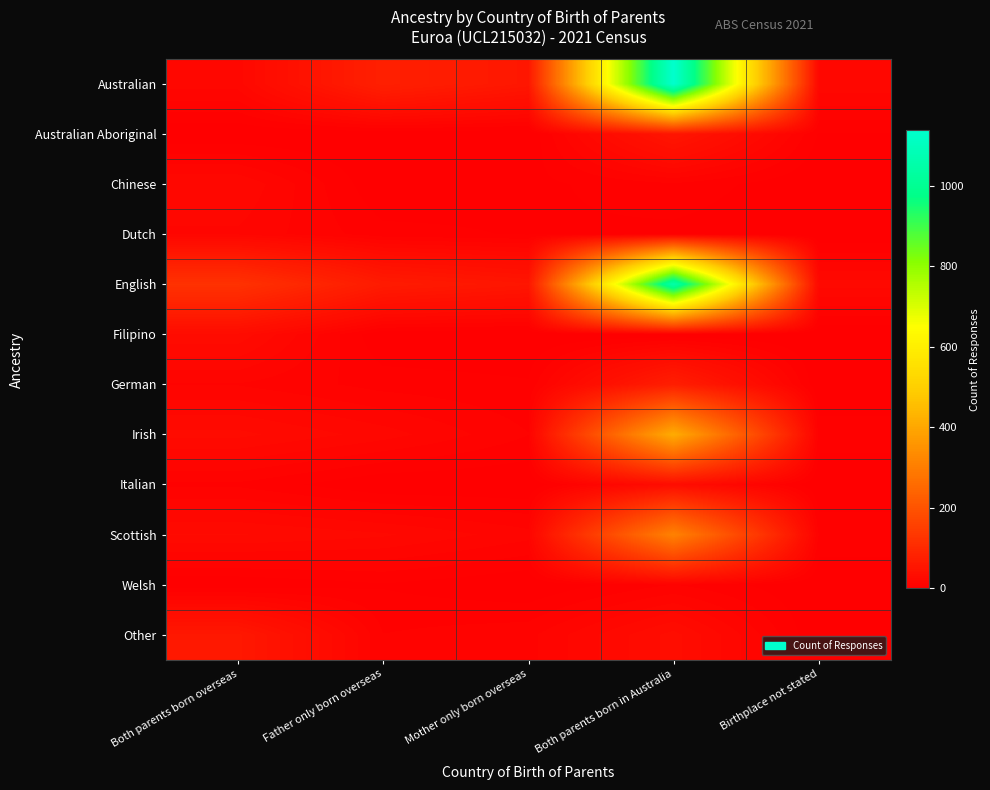

What is the total value across all series at Both parents born overseas?

345